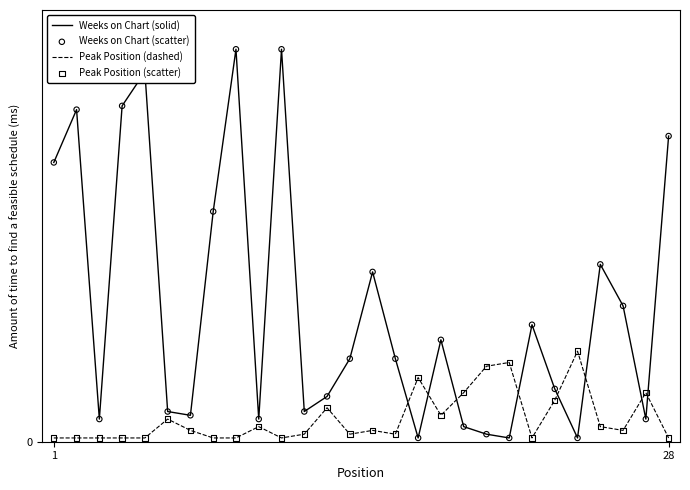

Does the chart have visible grid lines?

No